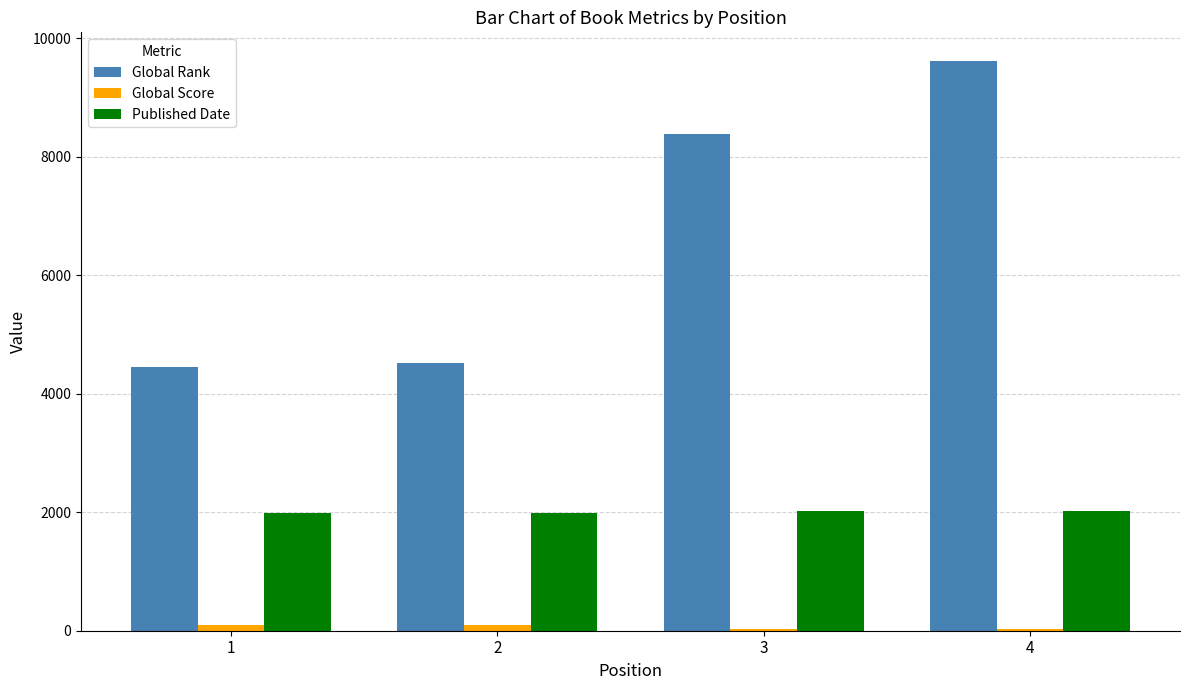

What is the maximum value for Published Date?

2017